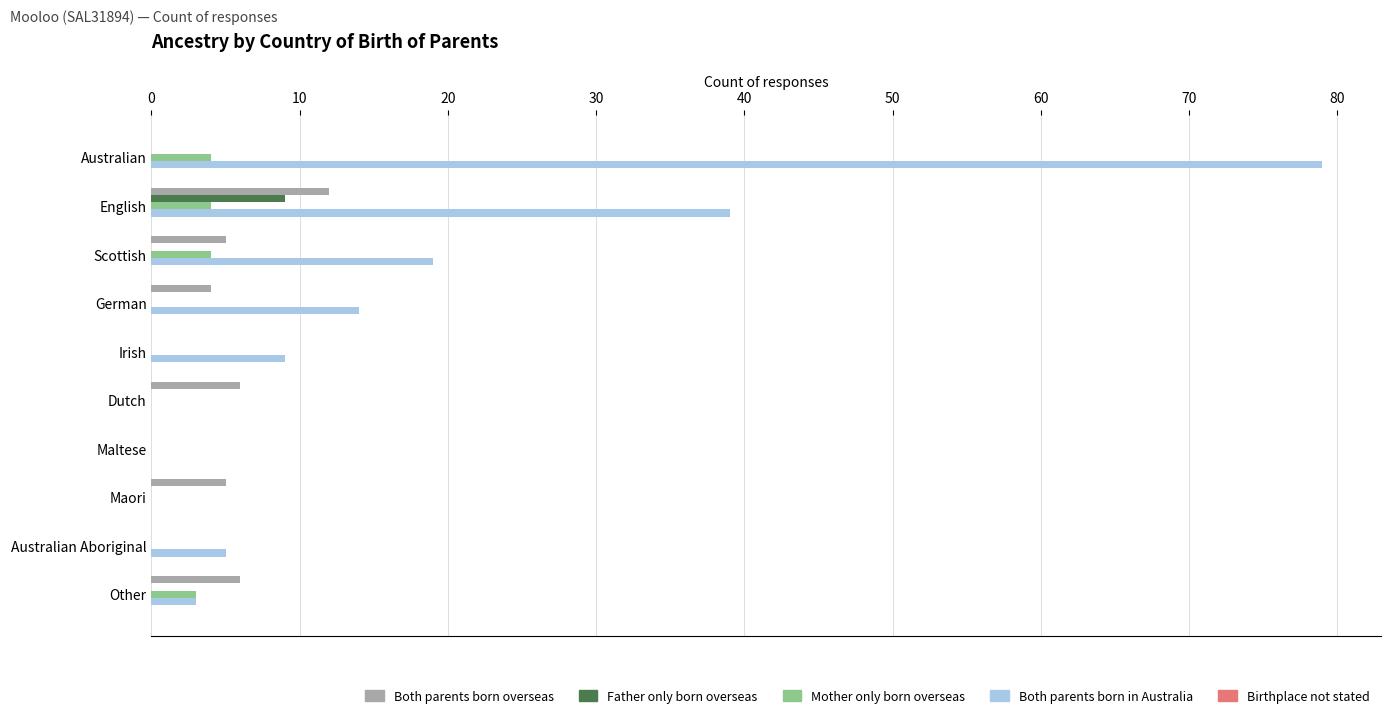

Which series has the largest total across all categories?

Both parents born in Australia